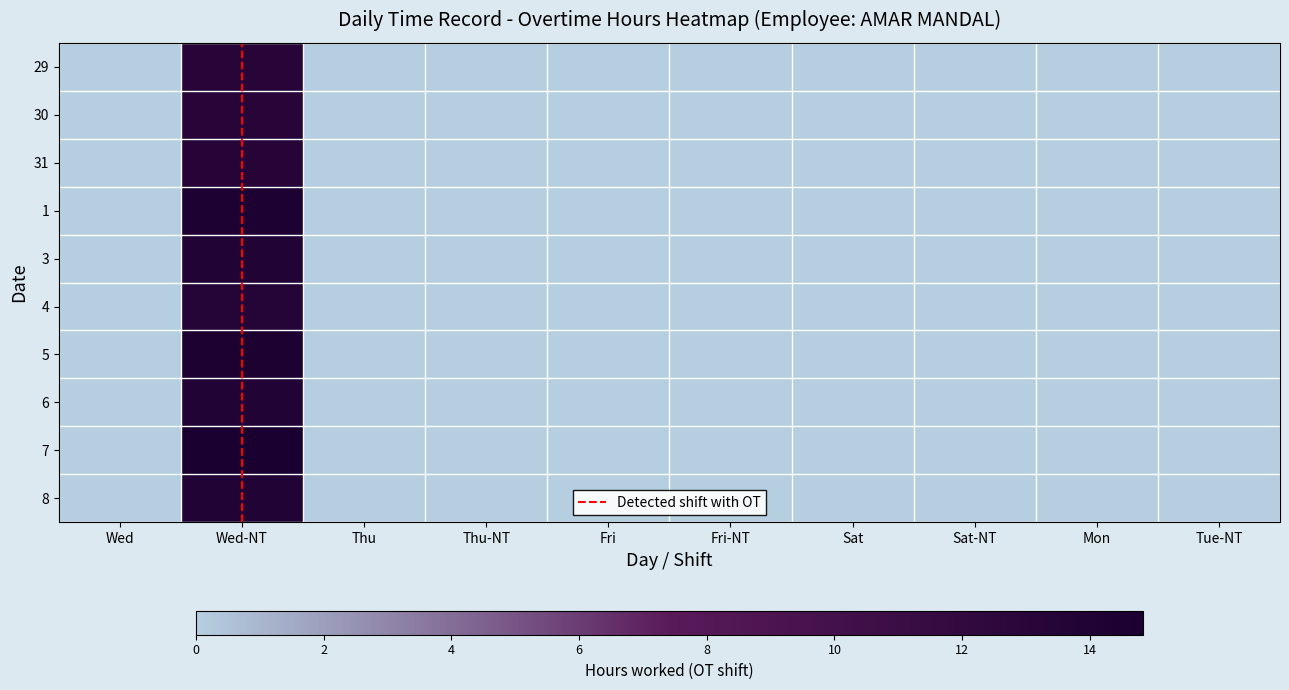

Between Sat and Sat-NT, which series saw the biggest shift?

29